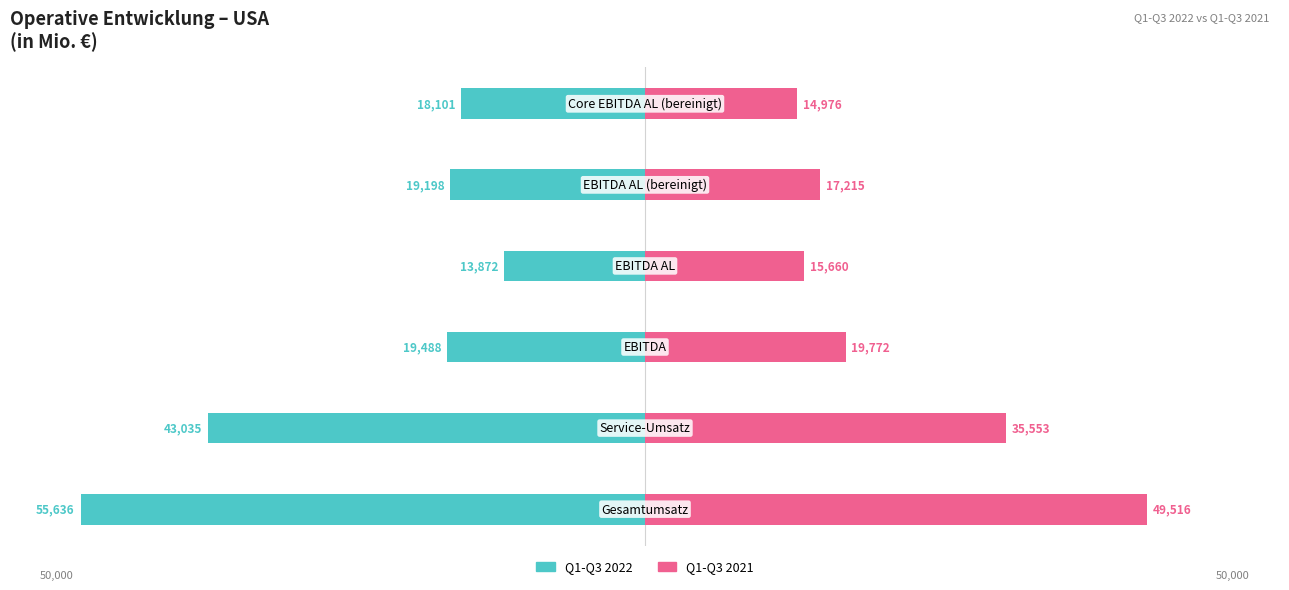

Where does the Q1-Q3 2022 series first go above -16?

3